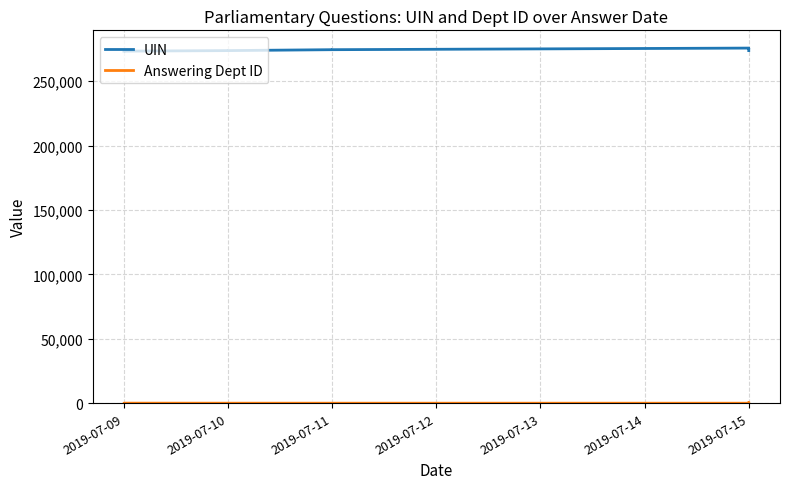

Which series changed the most between 2019-07-10 and 2019-07-15?

UIN